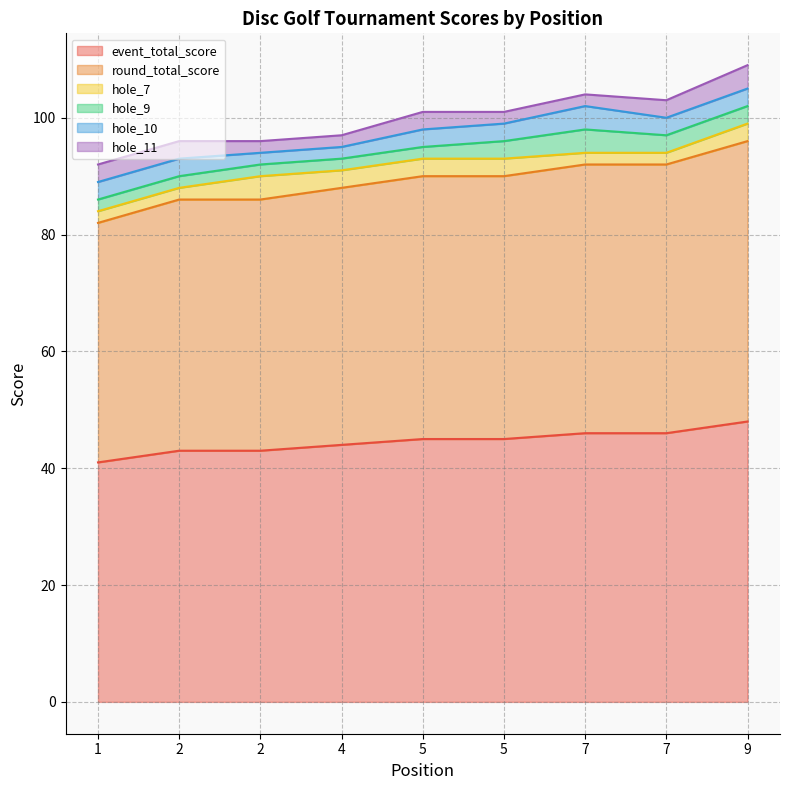

Is the value of event_total_score at 5 greater than the value of hole_7 at 5?

Yes